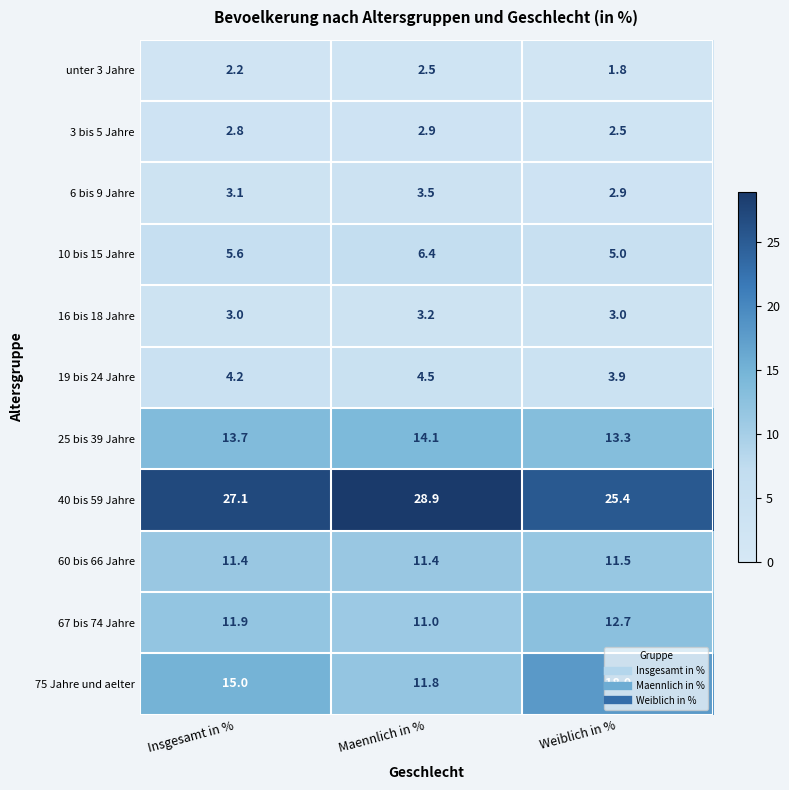

What is the sum of the 19 bis 24 Jahre values at Insgesamt in % and Weiblich in %?

8.1